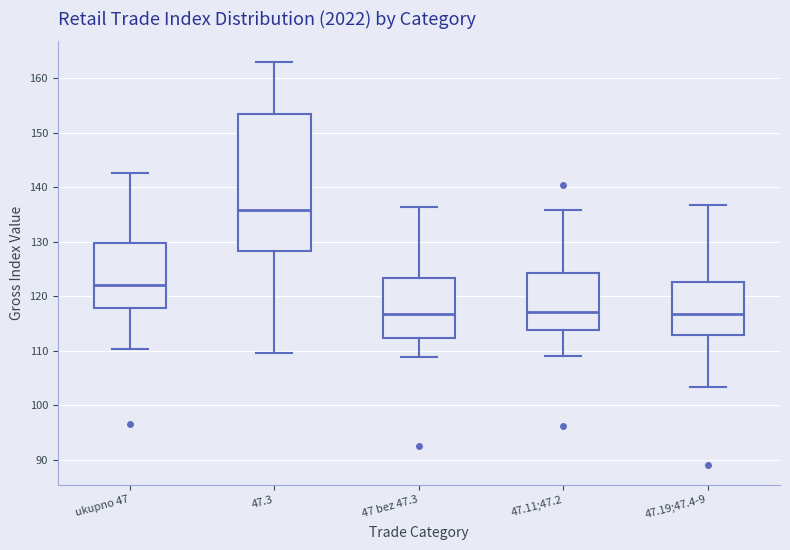

Comparing the boxes themselves (not the whiskers), which one is the tallest?

47.3